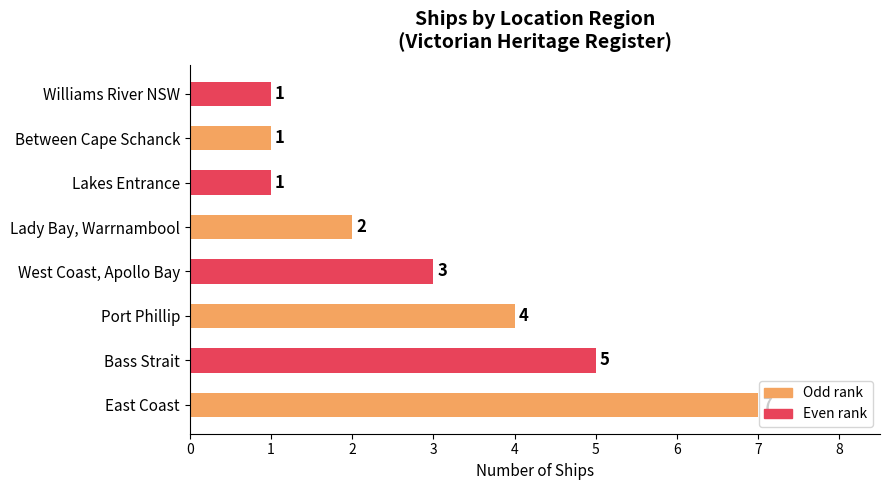

Count the number of categories in the chart.

8